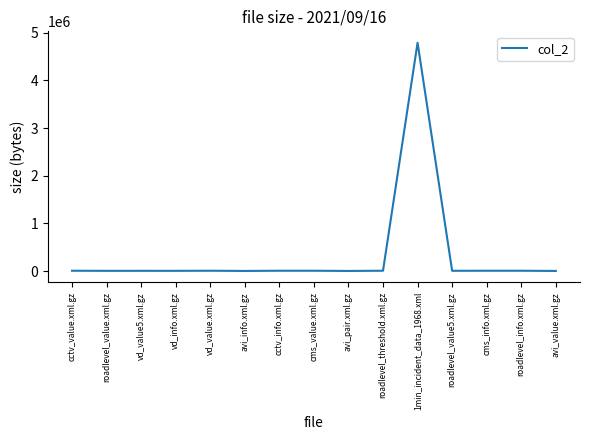

What is the greatest value displayed?

4792622